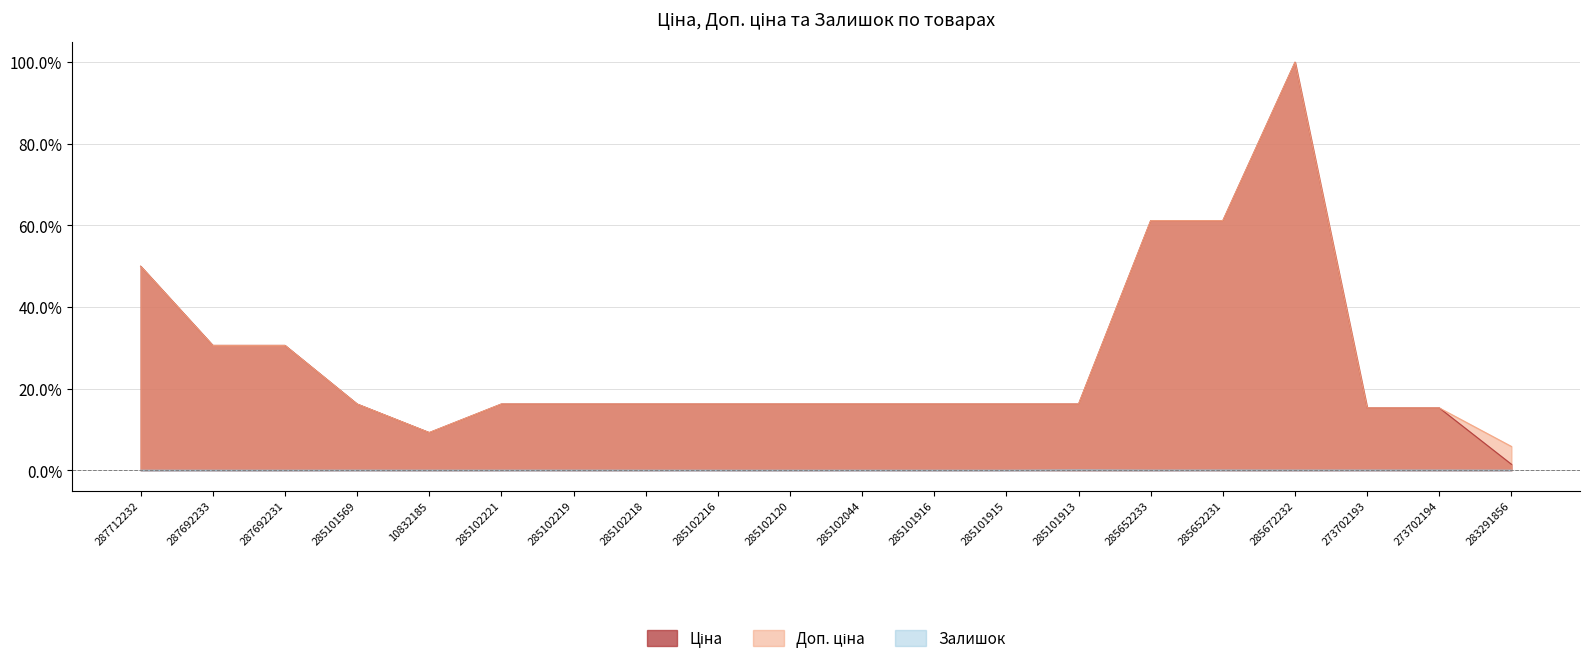

True or false: Доп. ціна and Ціна cross at least once.

False